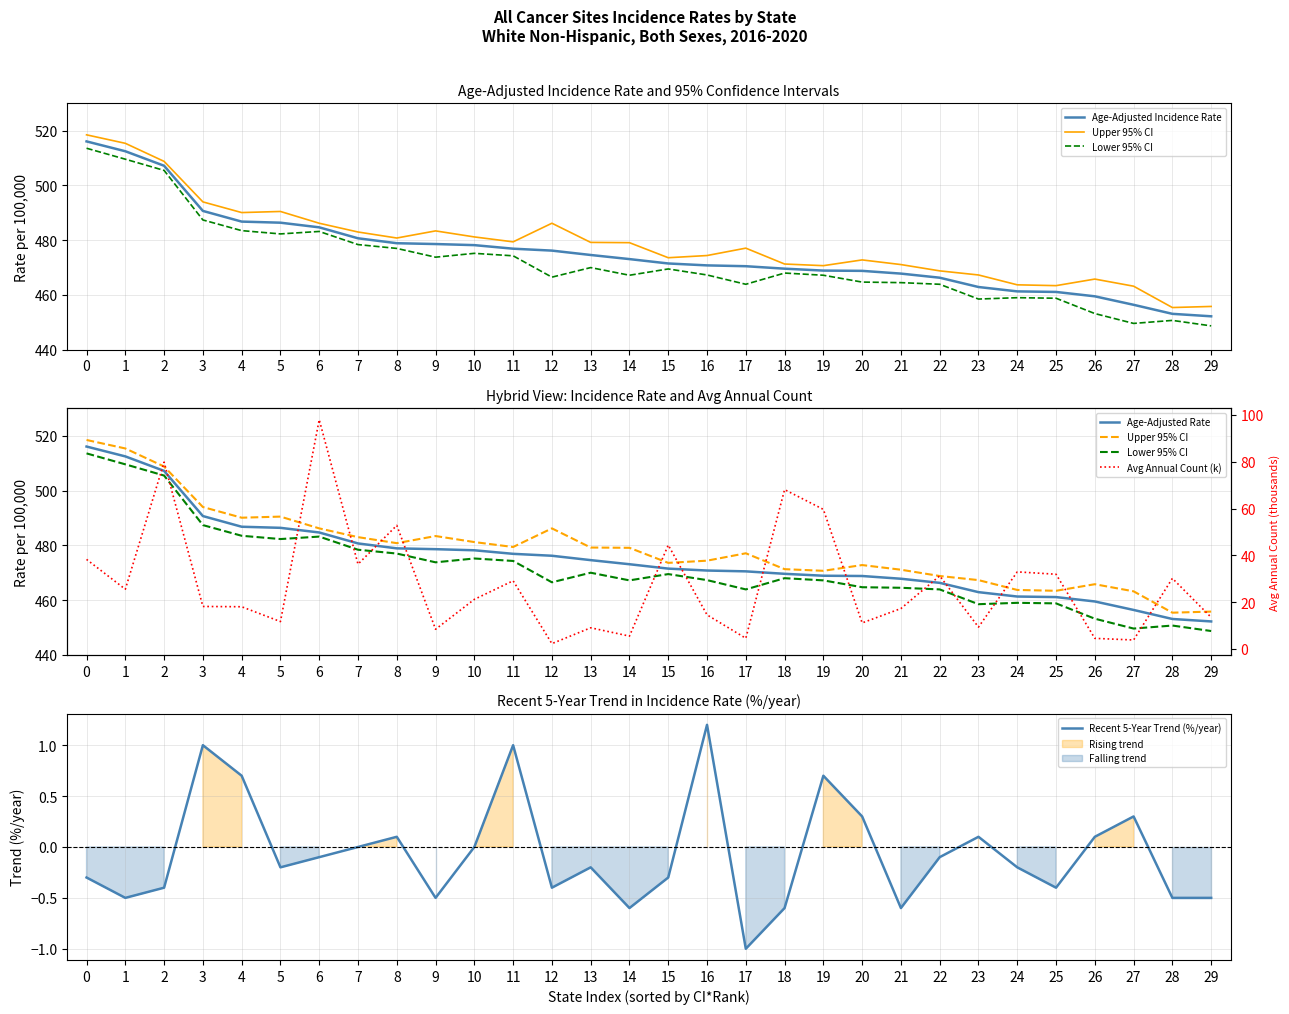

What is the spread (max minus min) of values at 29?

456.3